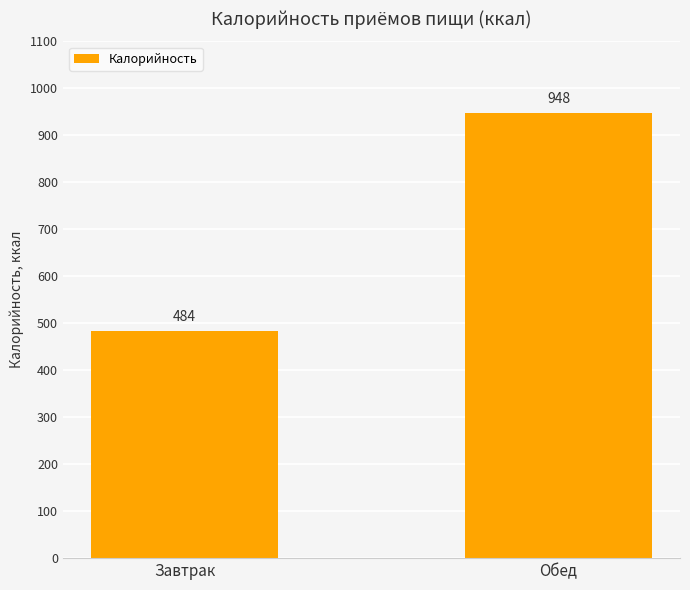

What is the approximate value at Обед, to the nearest 50?

950